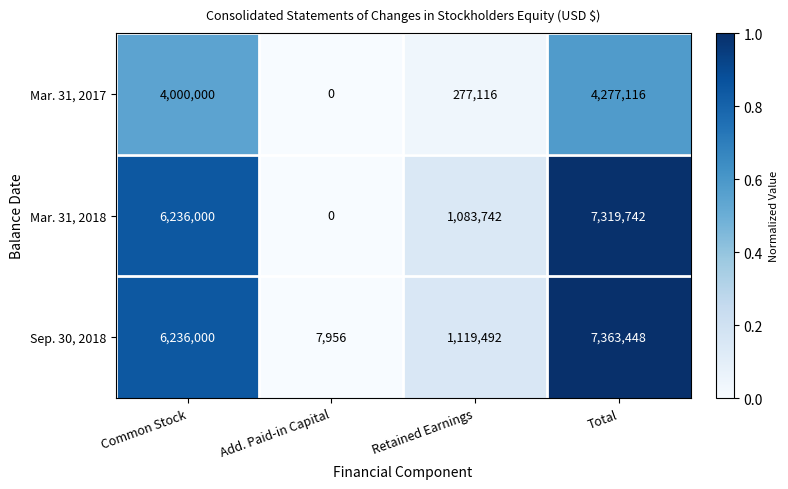

Rank the series at Total from highest to lowest value.

Sep. 30, 2018, Mar. 31, 2018, Mar. 31, 2017